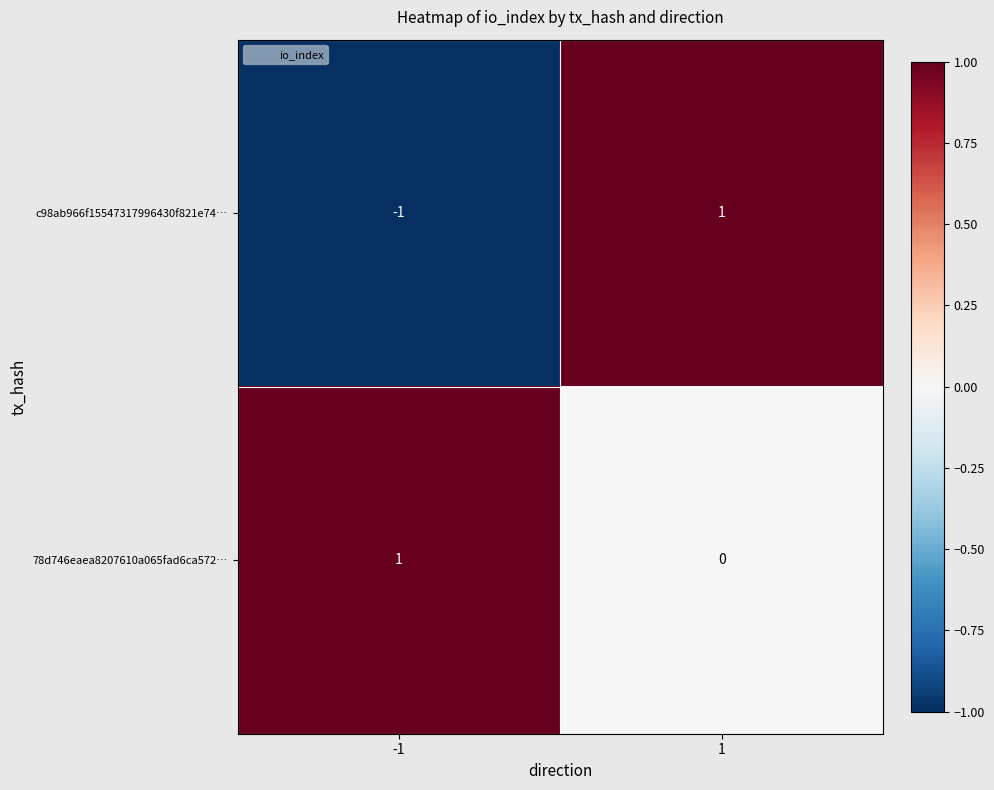

The value of c98ab966f15547317996430f821e74… at -1 is -1. True or false?

True